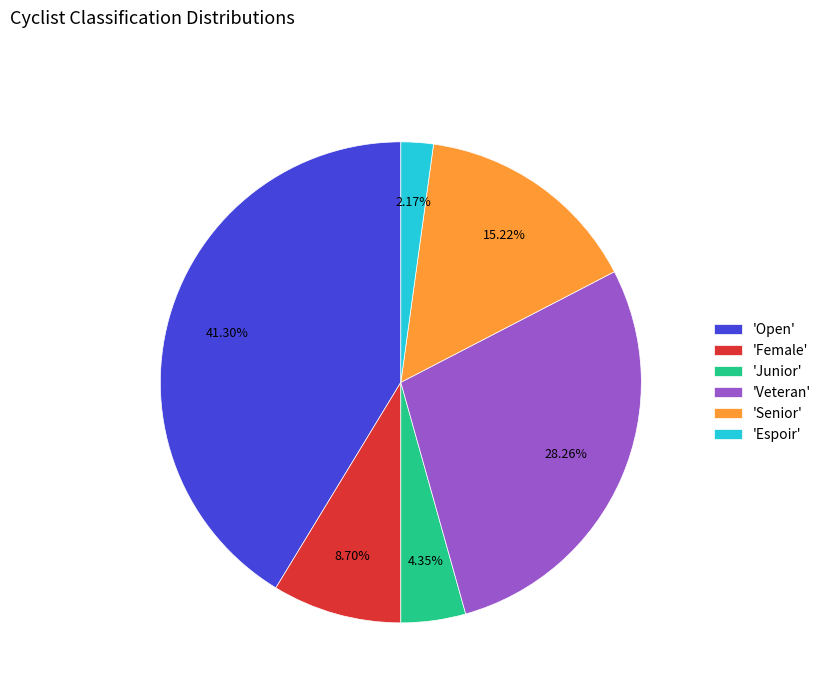

Do 'Espoir' and 'Senior' together represent more than half of the pie?

No